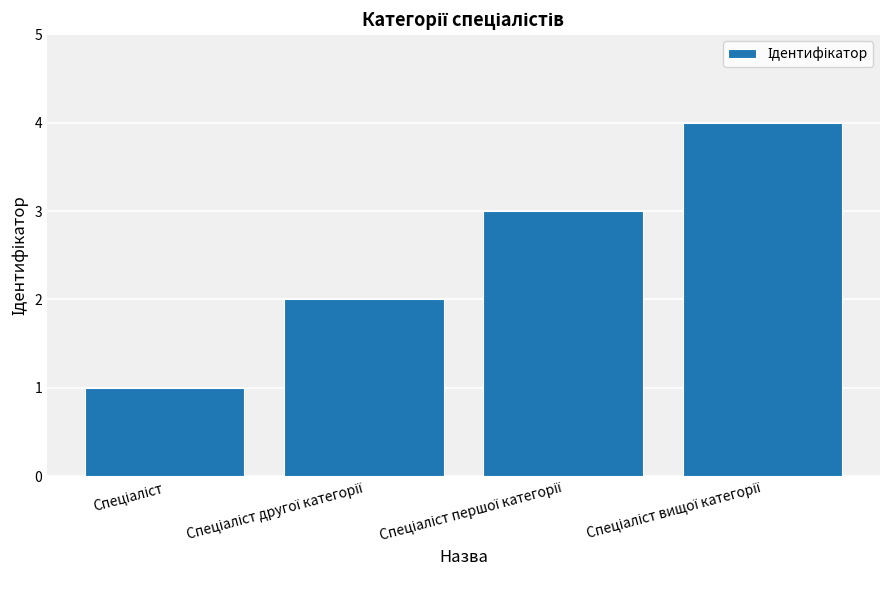

What is the greatest value displayed?

4